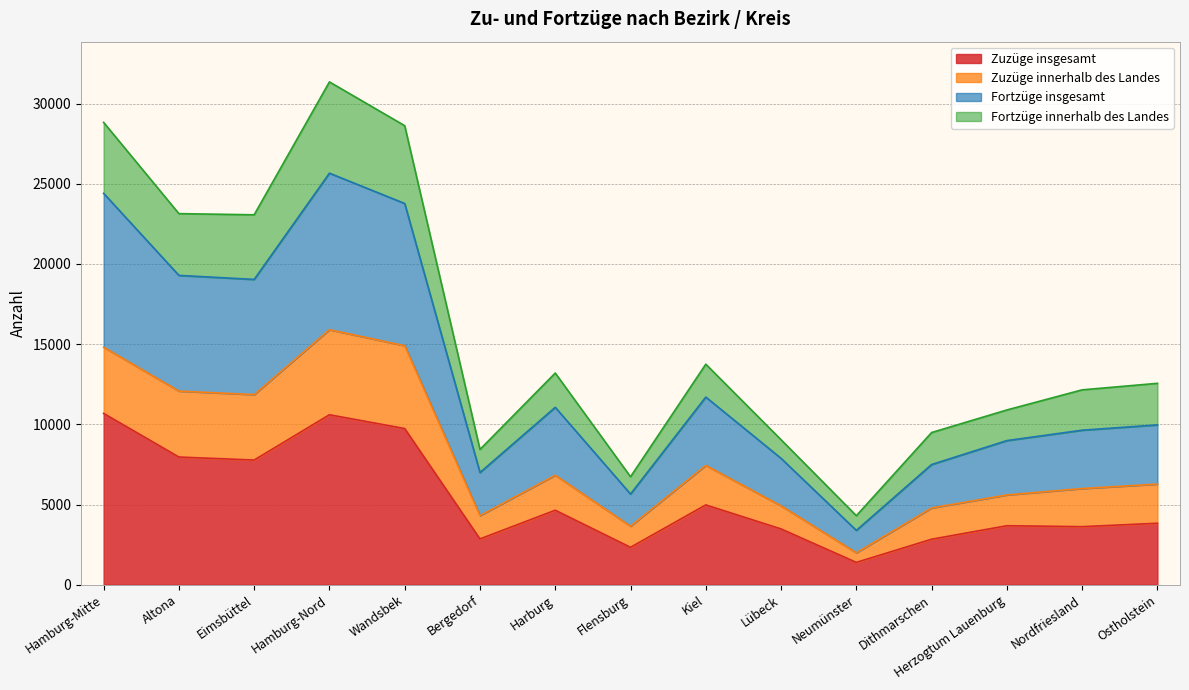

What is the total value across all series at Lübeck?

9043